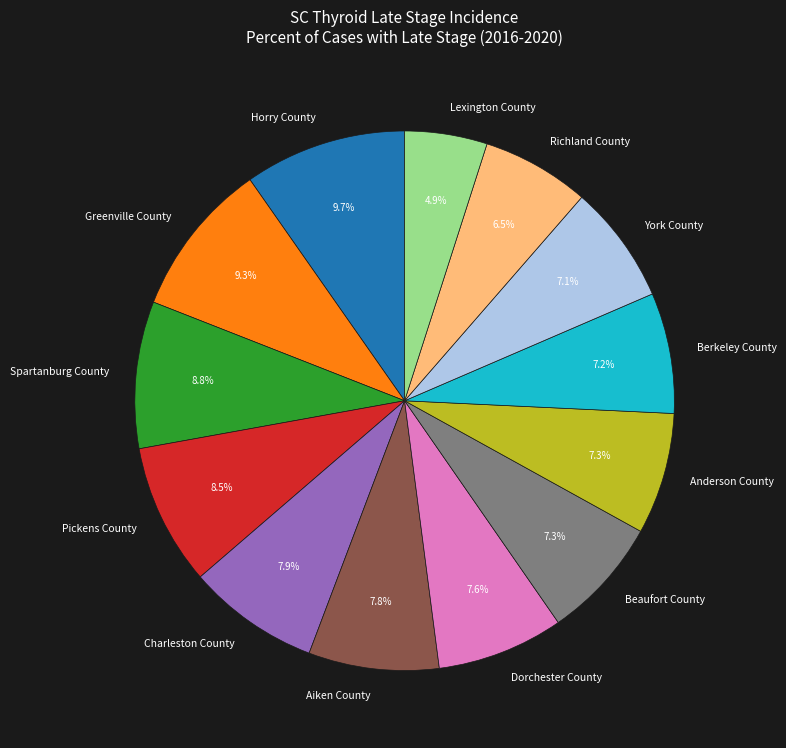

Is it true that York County is 7% of the pie?

True